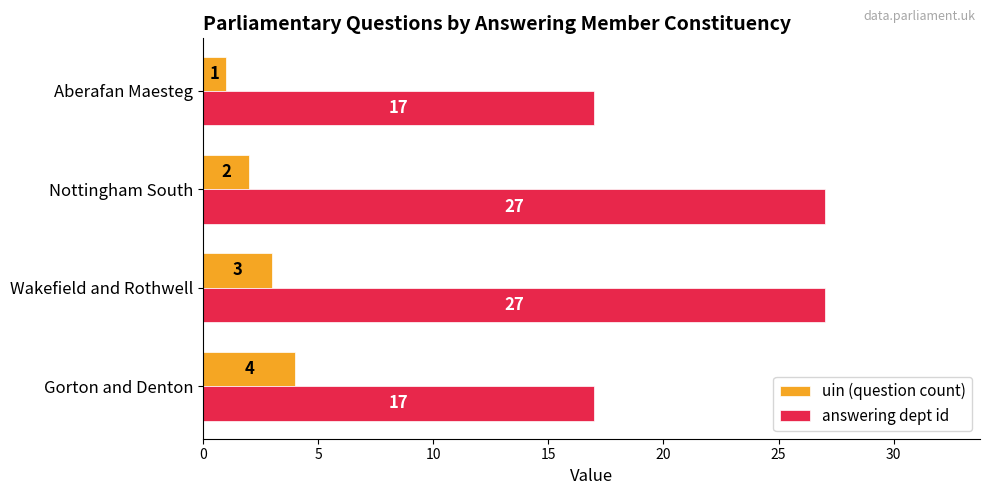

At which label is uin (question count) closest to 2?

Nottingham South